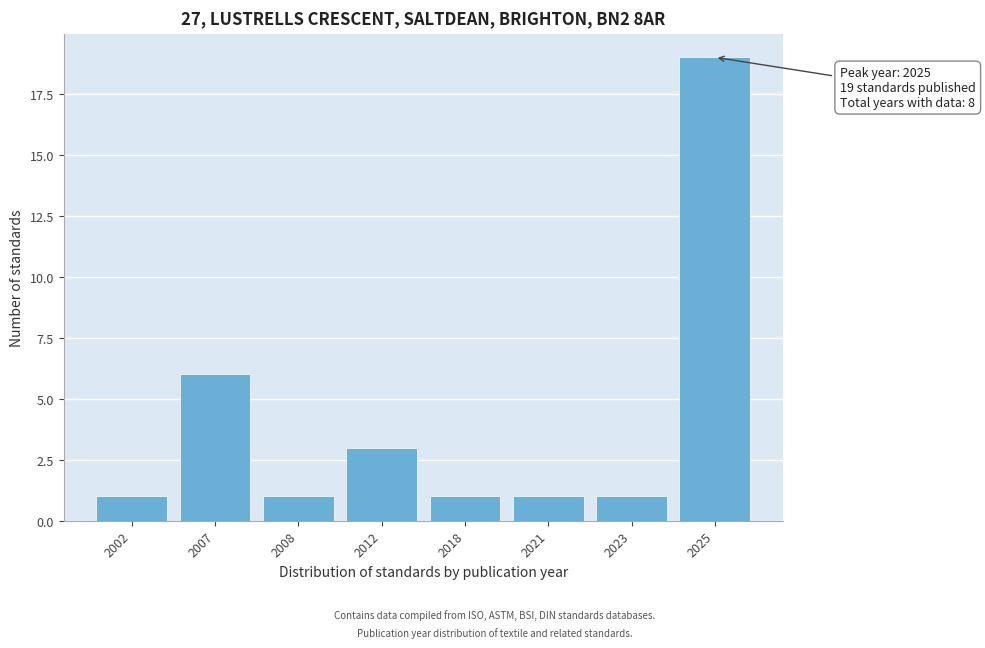

Reading left to right, extract all data points from this chart.

1	6	1	3	1	1	1	19